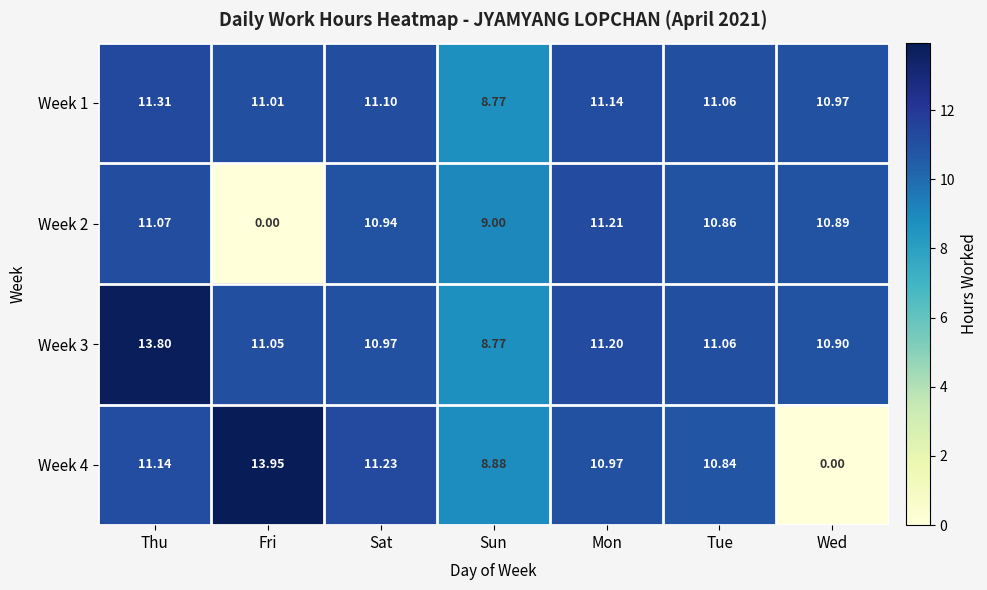

What is the spread (max minus min) of values at Wed?

11.0